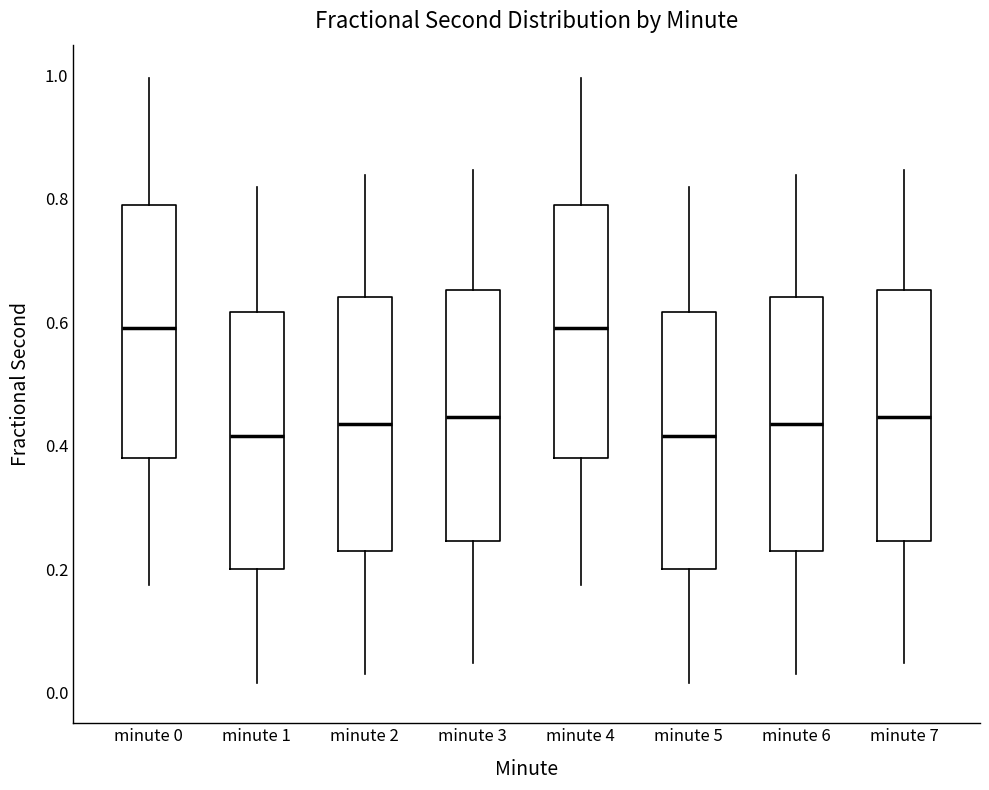

Reading left to right, transcribe this box plot: for each box, give where its median line is, the range the box spans, and where its two whiskers end, as read against the y-axis. The values are not printed on the chart, so give them approximately, as read against the axis.

minute 0: median 0.60, box 0.38 to 0.78, whiskers 0.18 to 1.00
minute 1: median 0.42, box 0.20 to 0.62, whiskers 0.02 to 0.82
minute 2: median 0.44, box 0.22 to 0.64, whiskers 0.02 to 0.84
minute 3: median 0.44, box 0.24 to 0.66, whiskers 0.04 to 0.84
minute 4: median 0.60, box 0.38 to 0.78, whiskers 0.18 to 1.00
minute 5: median 0.42, box 0.20 to 0.62, whiskers 0.02 to 0.82
minute 6: median 0.44, box 0.22 to 0.64, whiskers 0.02 to 0.84
minute 7: median 0.44, box 0.24 to 0.66, whiskers 0.04 to 0.84